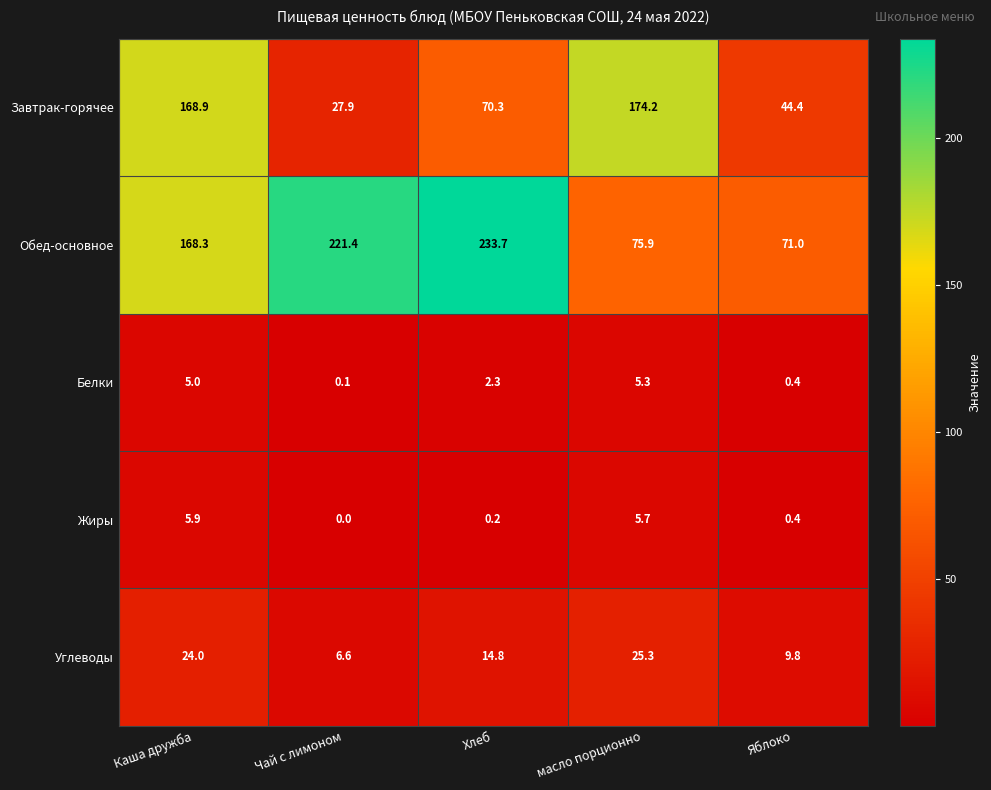

What is the difference between the second highest and second lowest values in the Углеводы series?

14.2